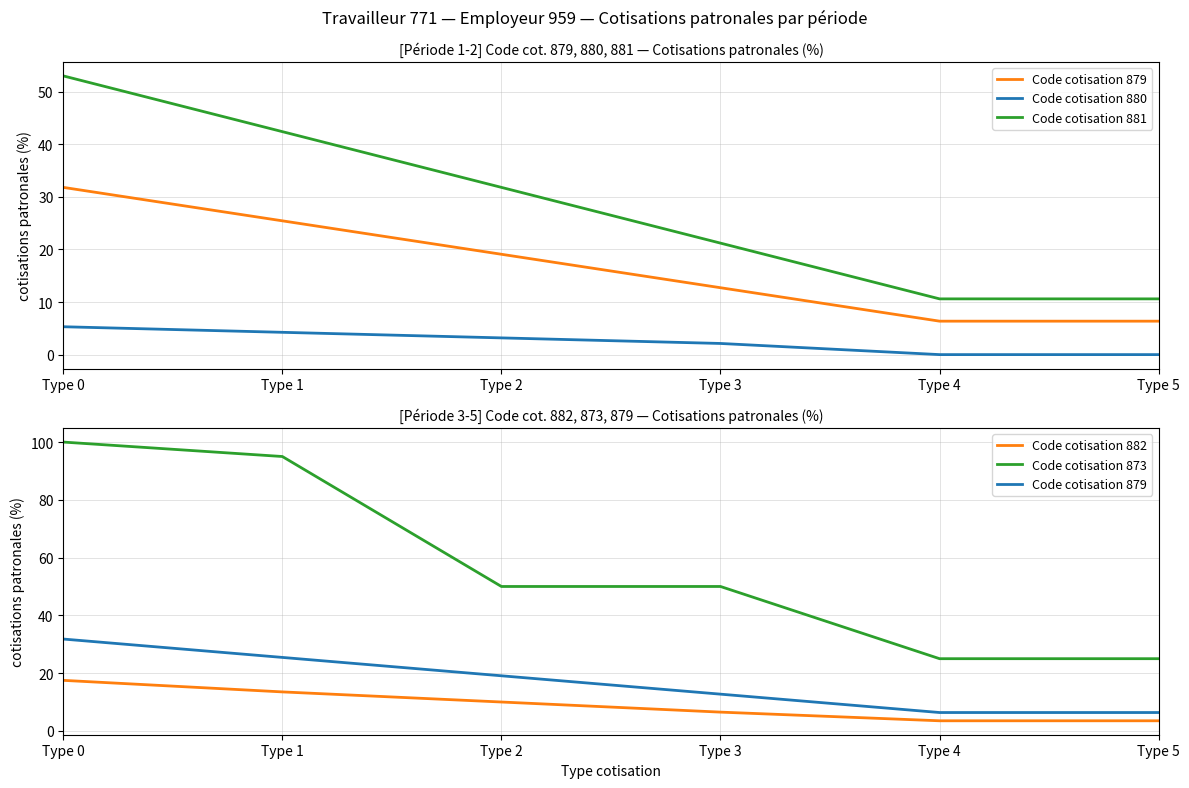

Which series has the largest total across all categories?

Code cotisation 873